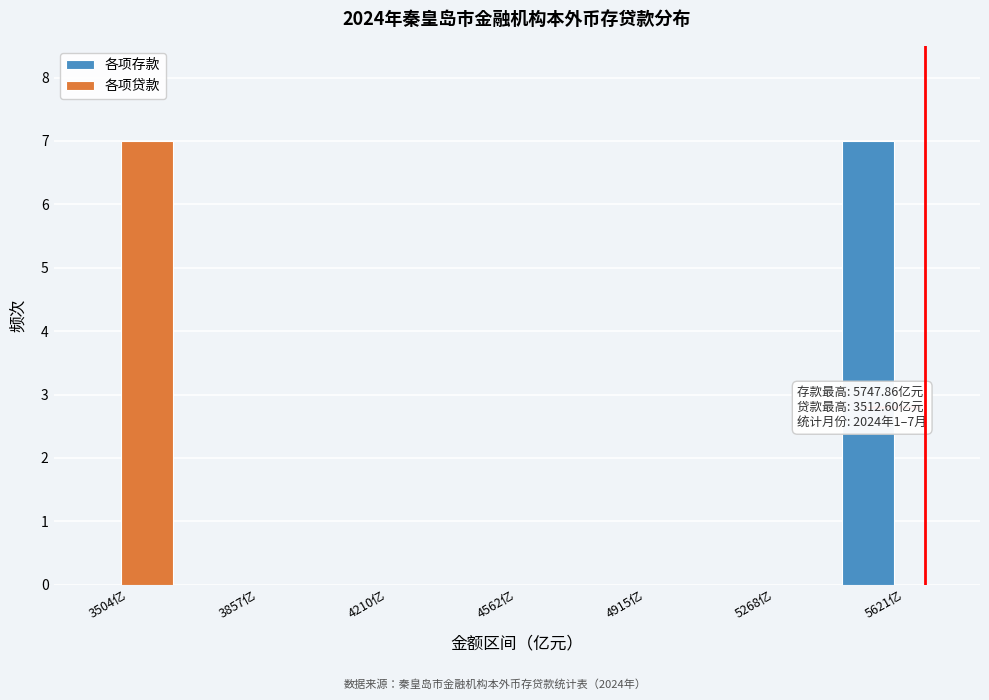

Reading right to left, what are all the values shown in this chart?

各项存款: 5621亿=7	5268亿=0	4915亿=0	4562亿=0	4210亿=0	3857亿=0	3504亿=0
各项贷款: 5621亿=0	5268亿=0	4915亿=0	4562亿=0	4210亿=0	3857亿=0	3504亿=7